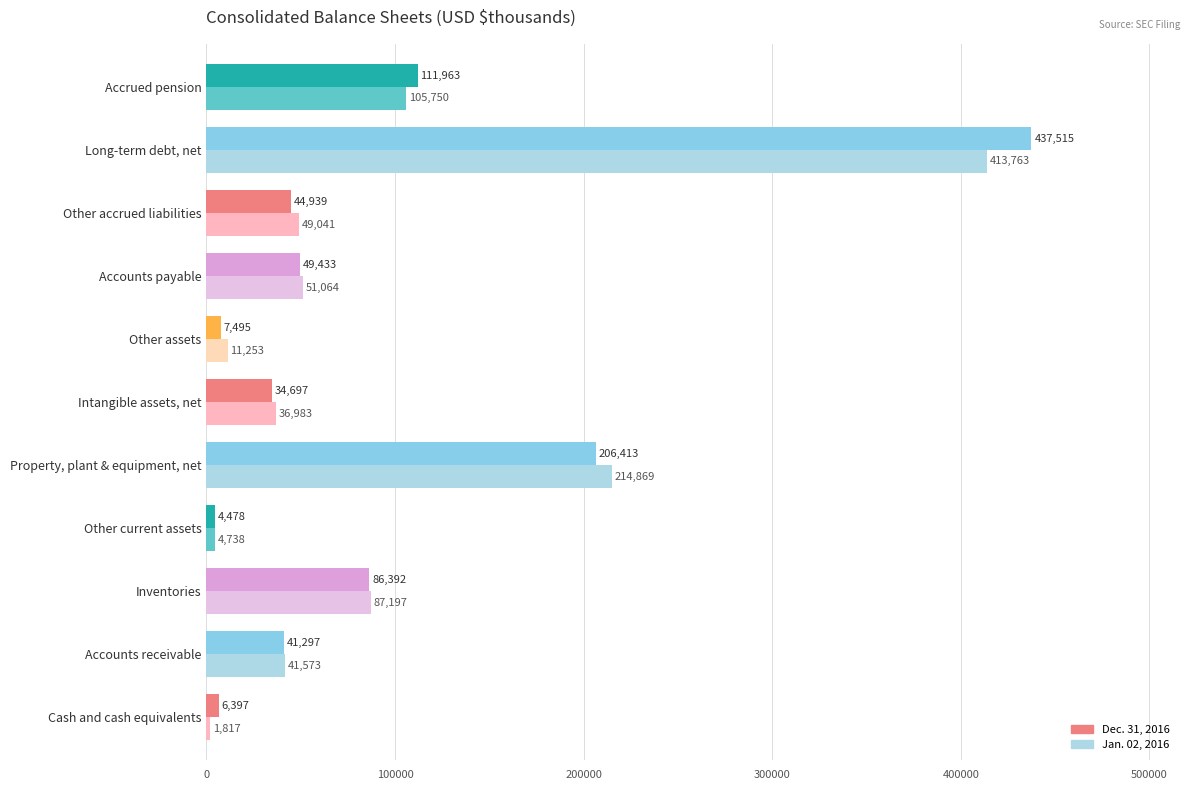

Rank the series by their average value, from highest to lowest.

Dec. 31, 2016, Jan. 02, 2016